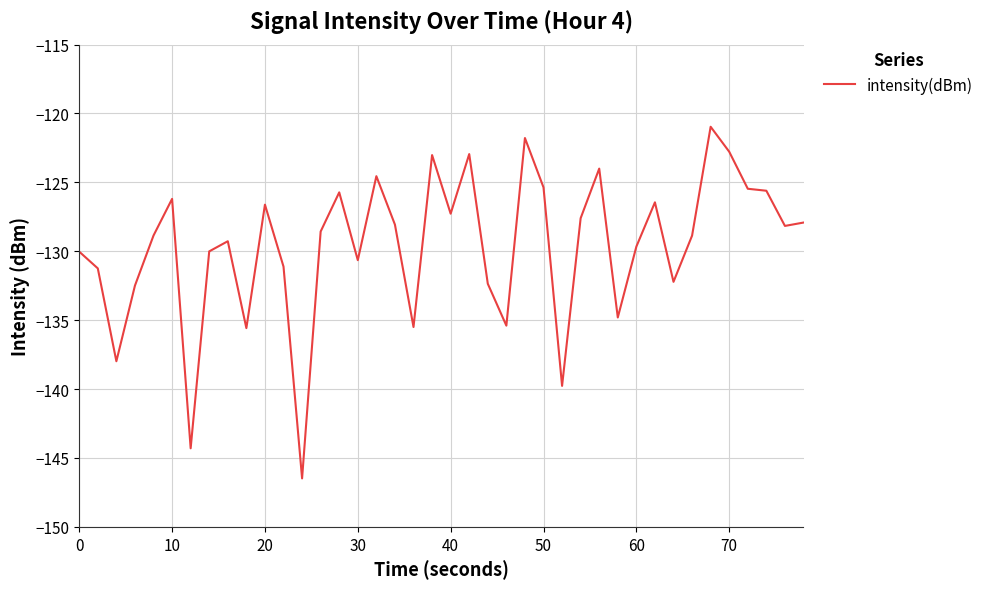

What is the difference between the maximum and minimum values?

25.5